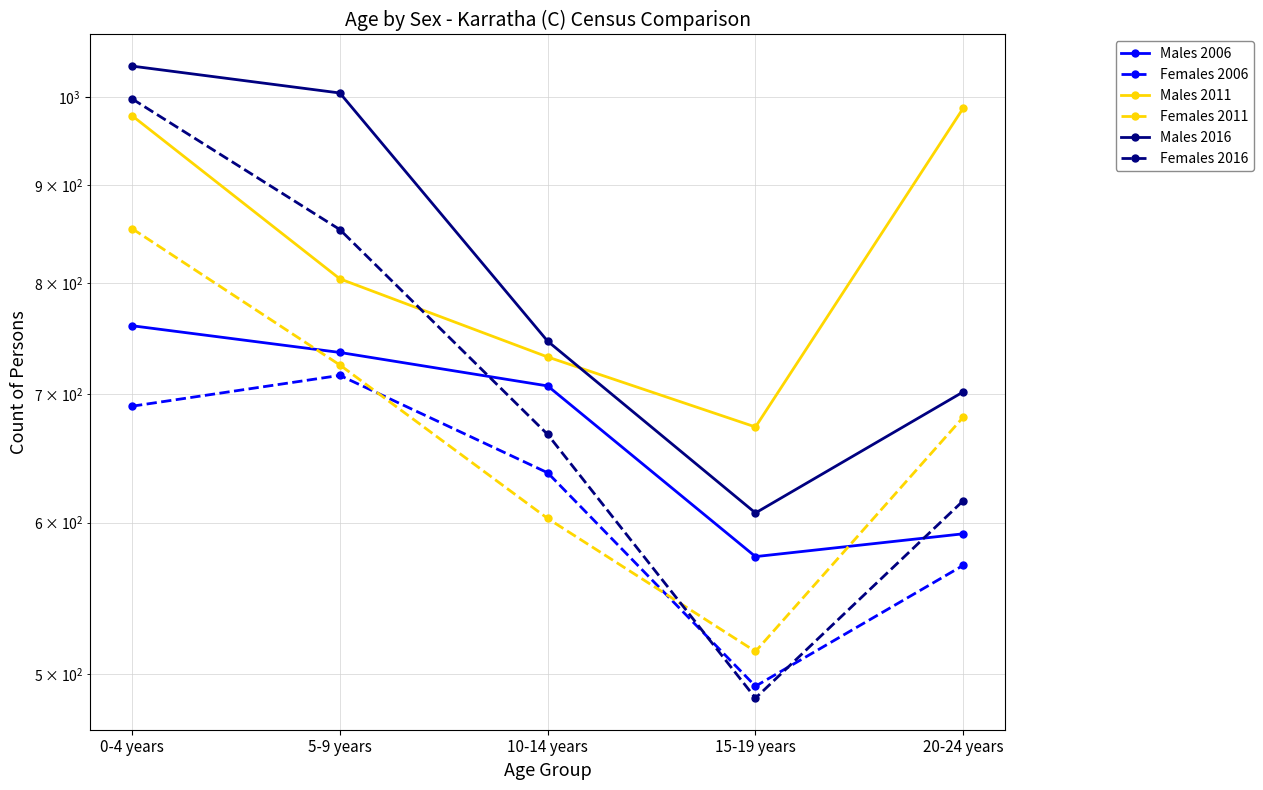

What is the spread (max minus min) of values at 15-19 years?

187